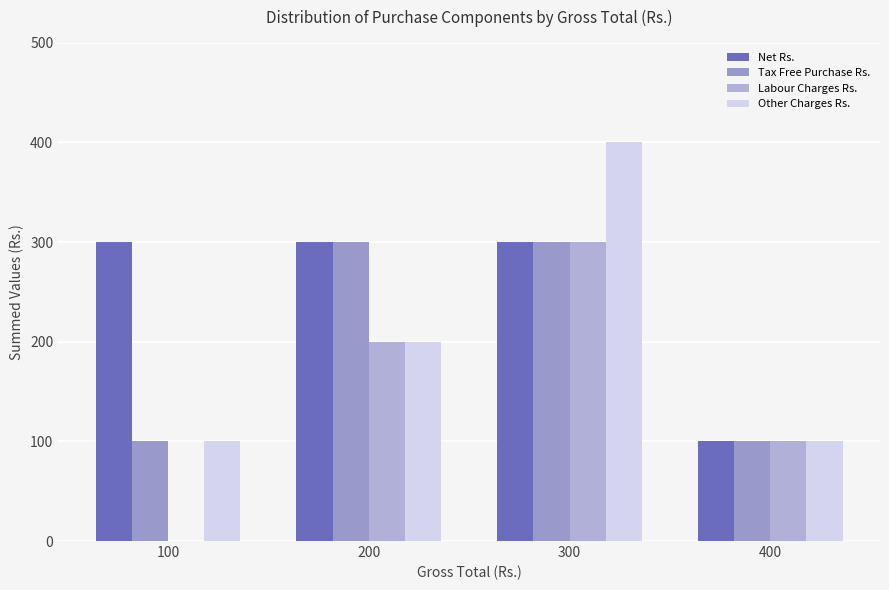

What is the approximate value of Other Charges Rs. at 300, to the nearest 50?

400